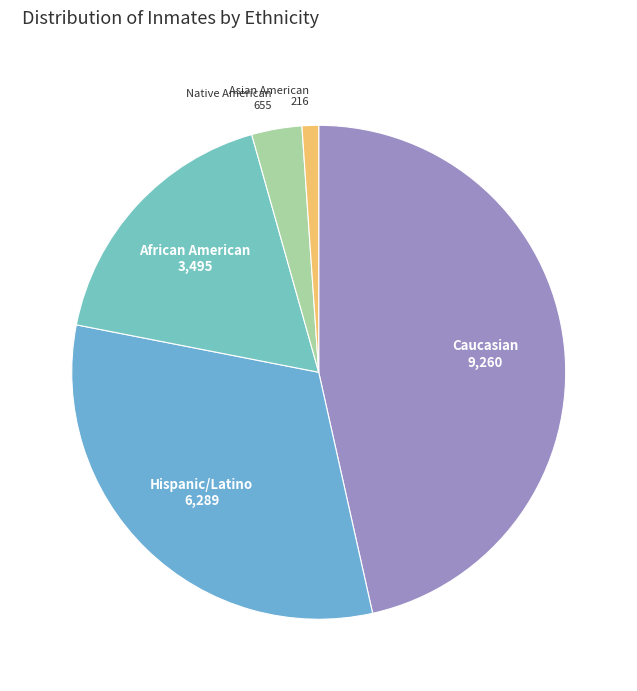

Which has a higher value, Asian American or Native American?

Native American